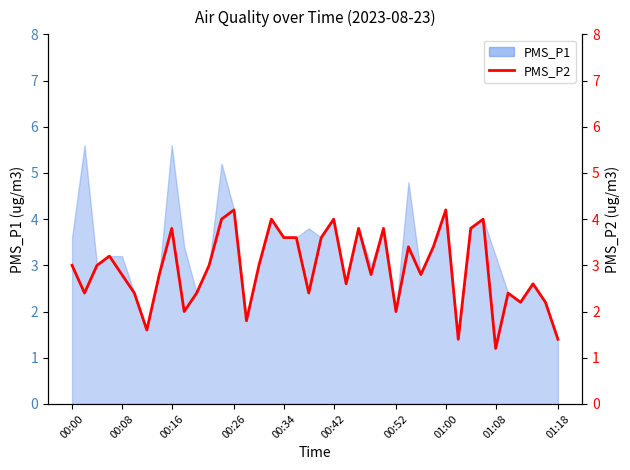

What position from the right is 25?

15